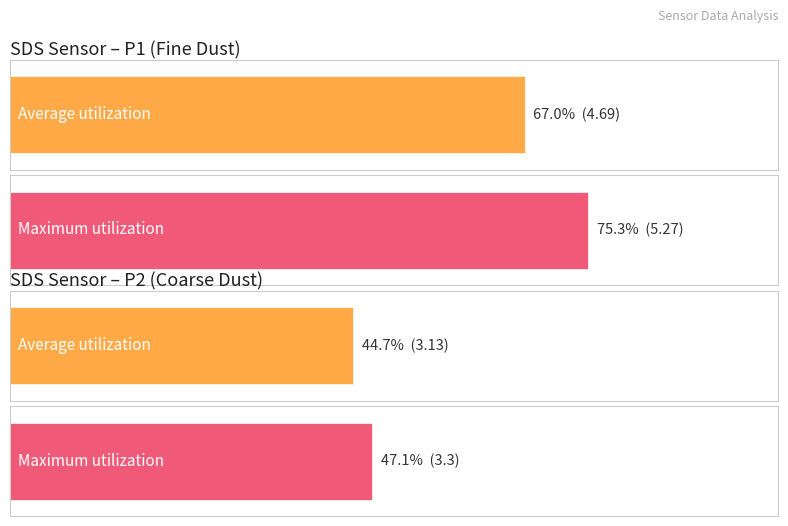

True or false: Maximum utilization has a value of 5.2 at 28.

False